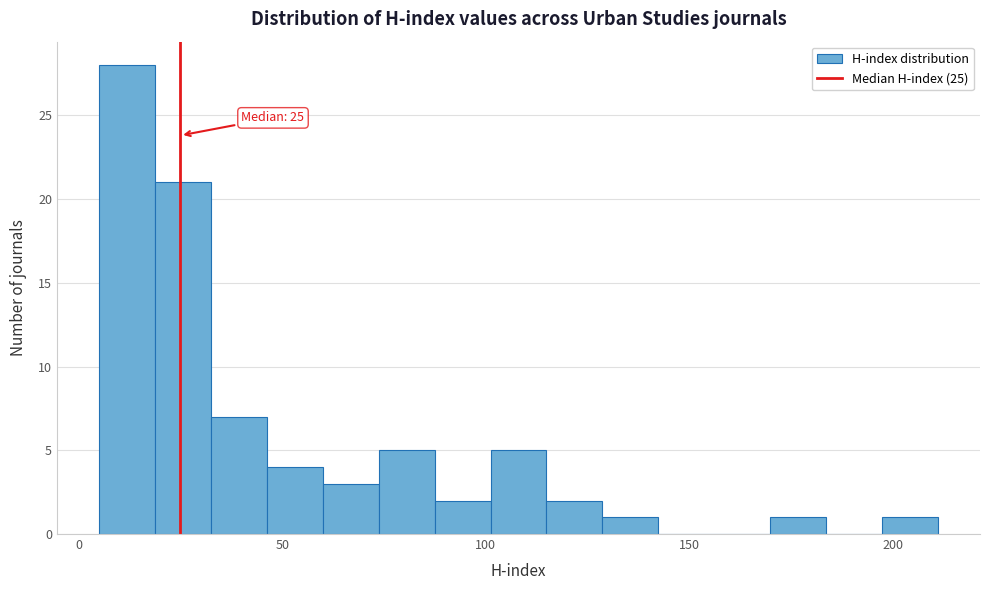

Around what value on the x-axis is the tallest bar? Give the approximate position of its centre, as read against the axis.

10